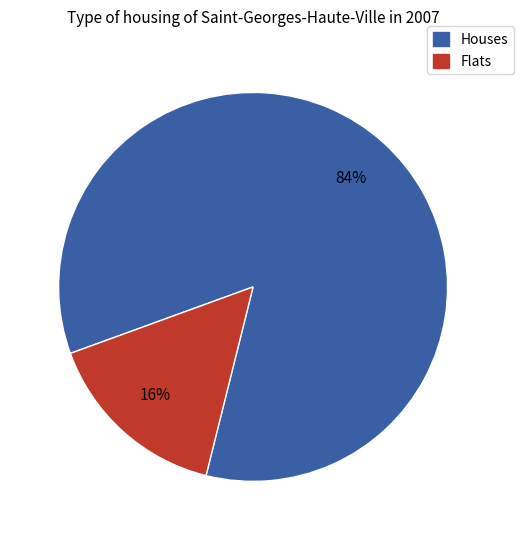

Does any single category account for the majority?

Yes